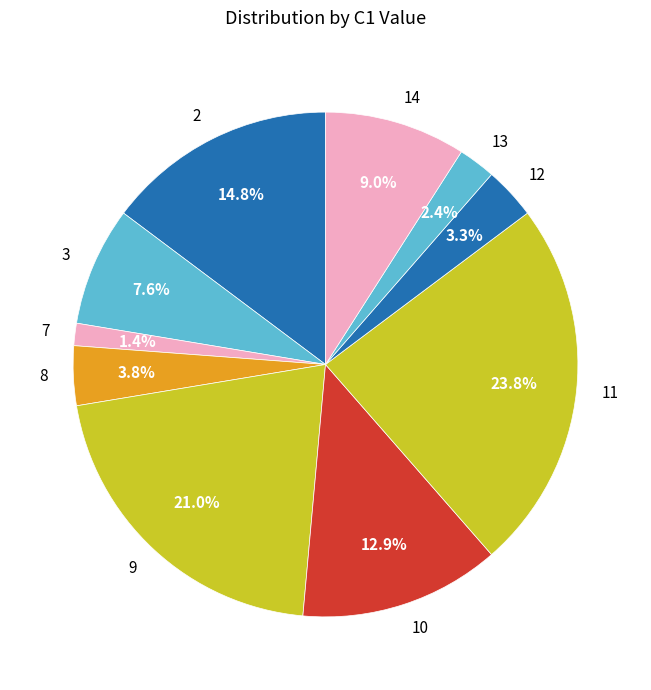

Is there any slice that represents more than half of the pie?

No